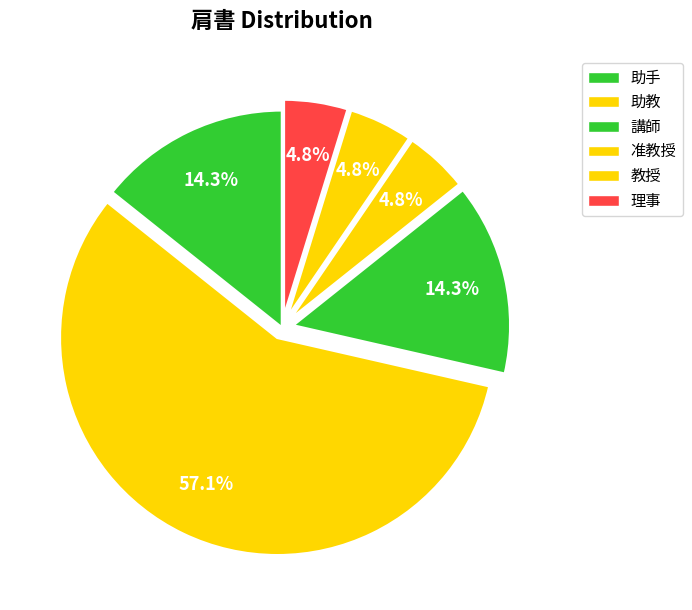

Is it true that 教授 is 1% of the pie?

False